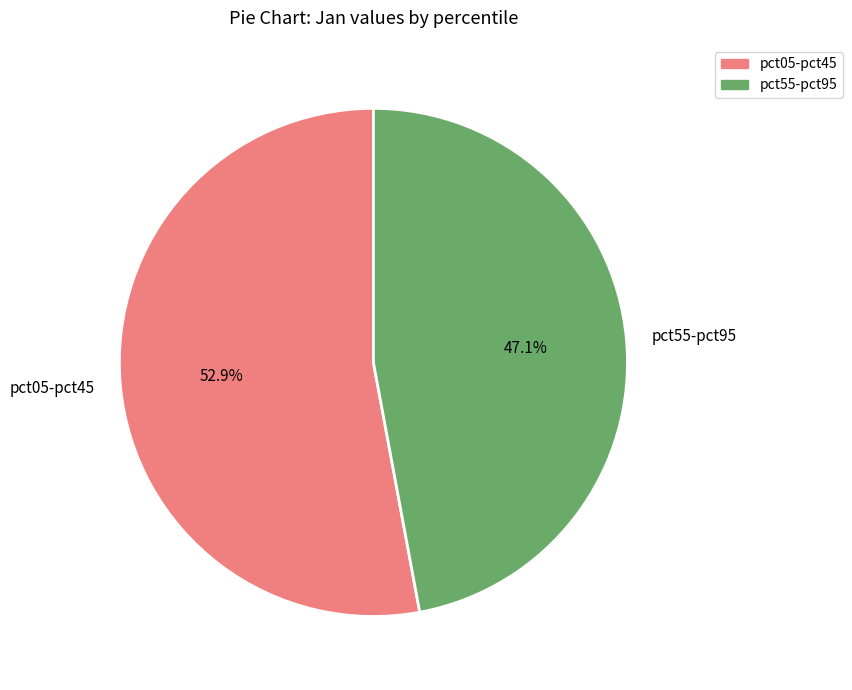

Rank the categories by value from highest to lowest.

pct05-pct45, pct55-pct95